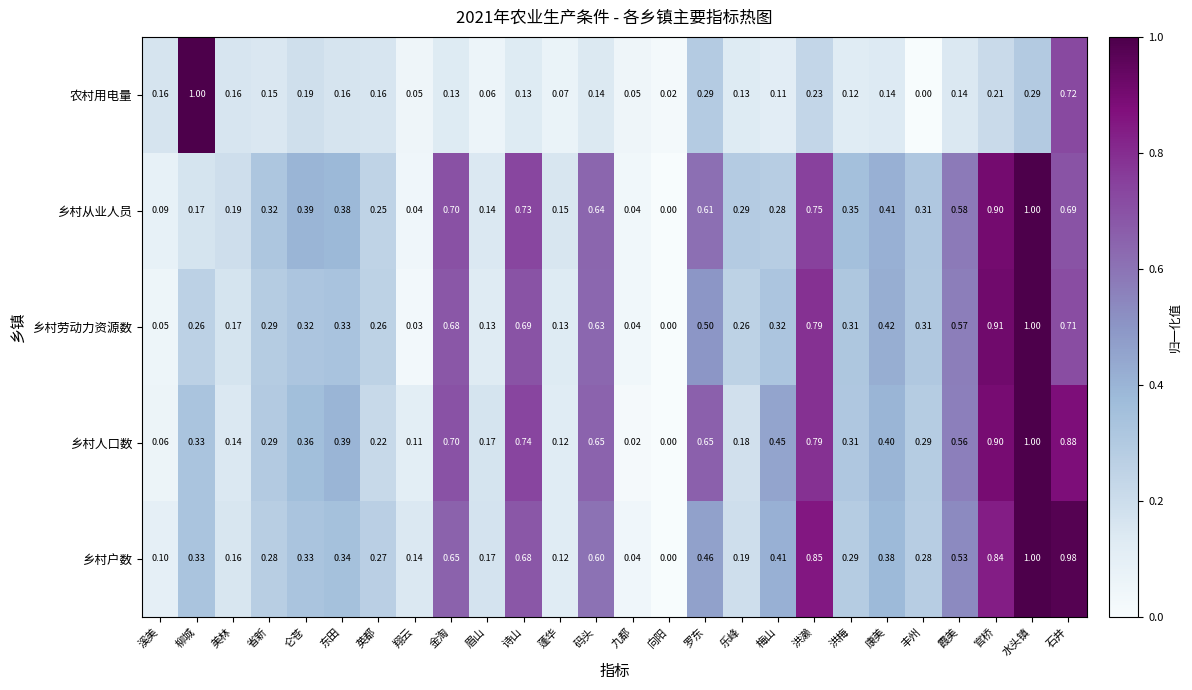

Which category has the lowest value in the 乡村人口数 series?

向阳